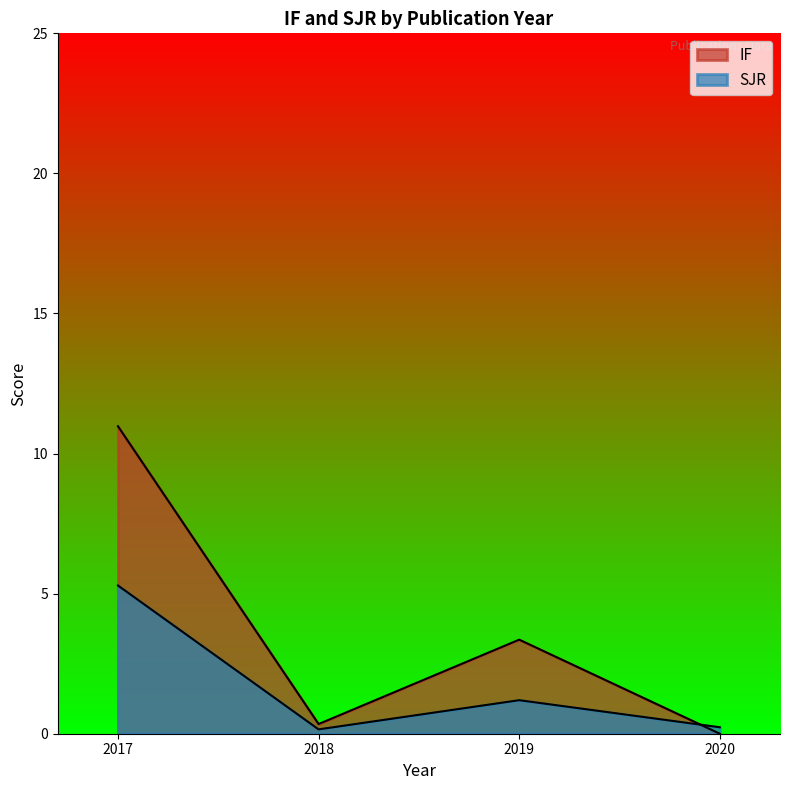

What are all the series names shown in the legend?

IF, SJR